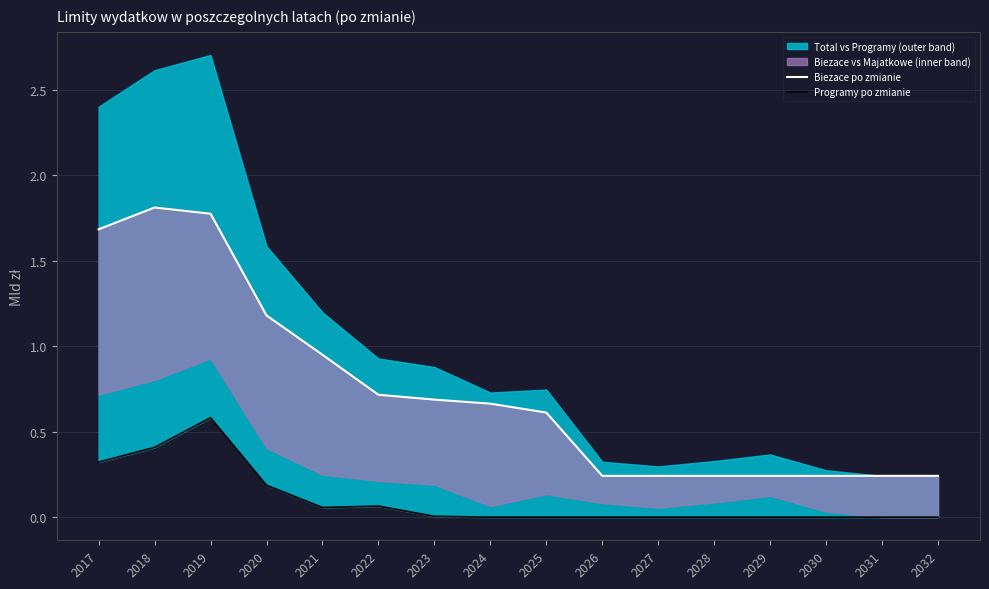

What is the difference between the second highest and minimum values in the Programy po zmianie series?

0.4